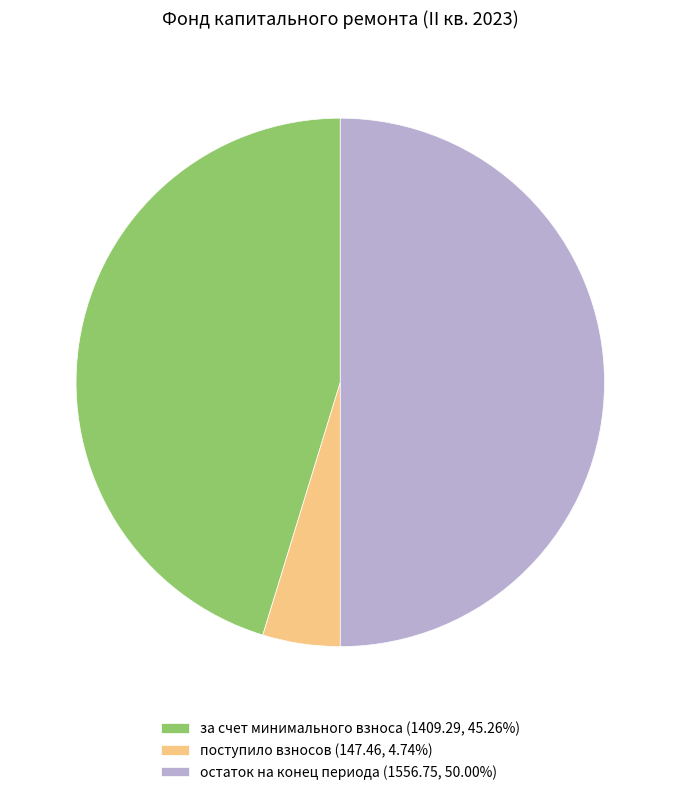

Combined, do поступило взносов (147.46, 4.74%) and остаток на конец периода (1556.75, 50.00%) account for over 50%?

Yes